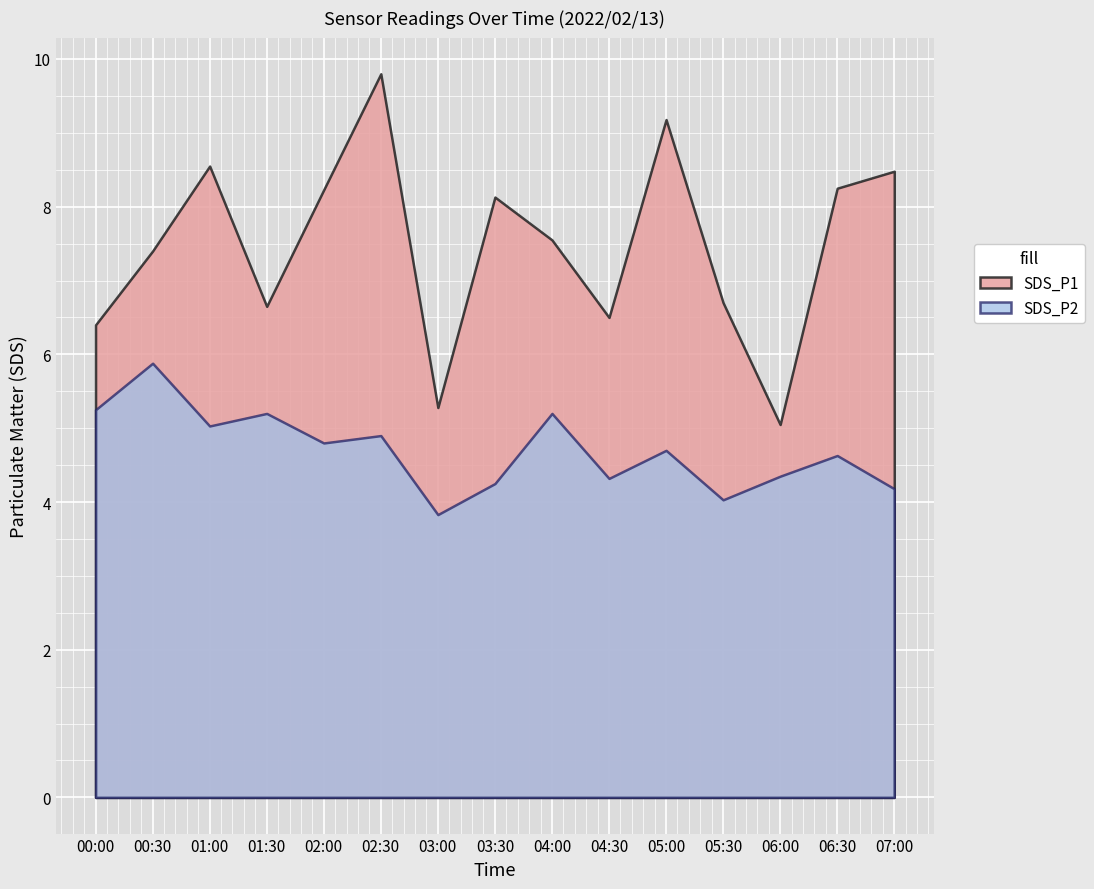

How many data points in SDS_P1 are above 7?

9